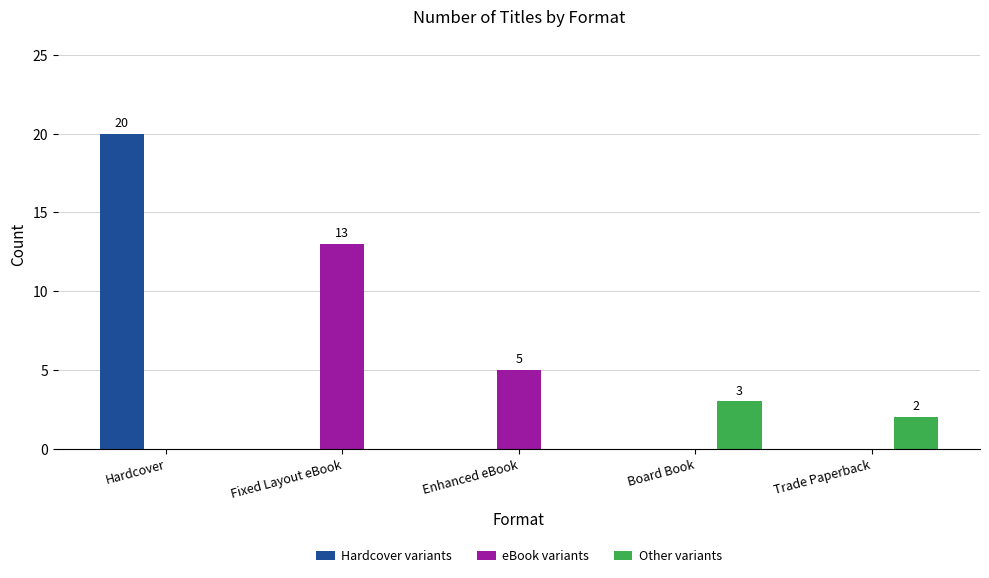

Which series changed the most between Hardcover and Enhanced eBook?

Hardcover variants